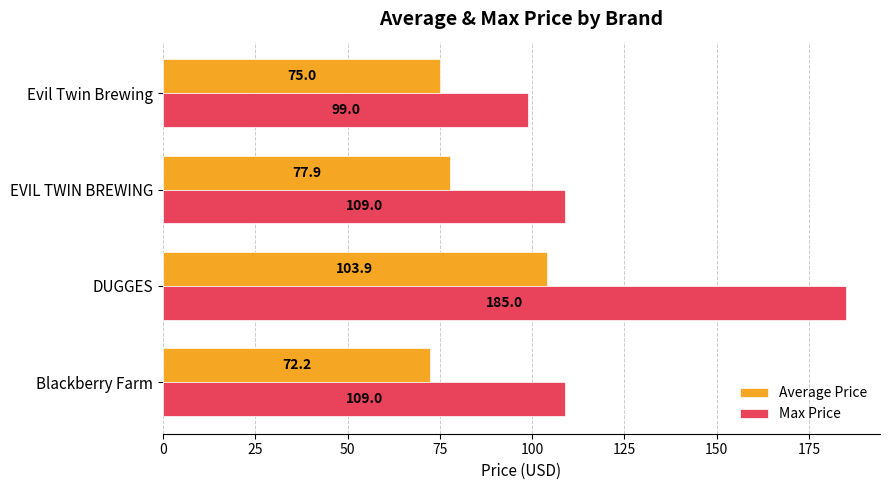

At which label does Max Price reach its minimum?

Evil Twin Brewing